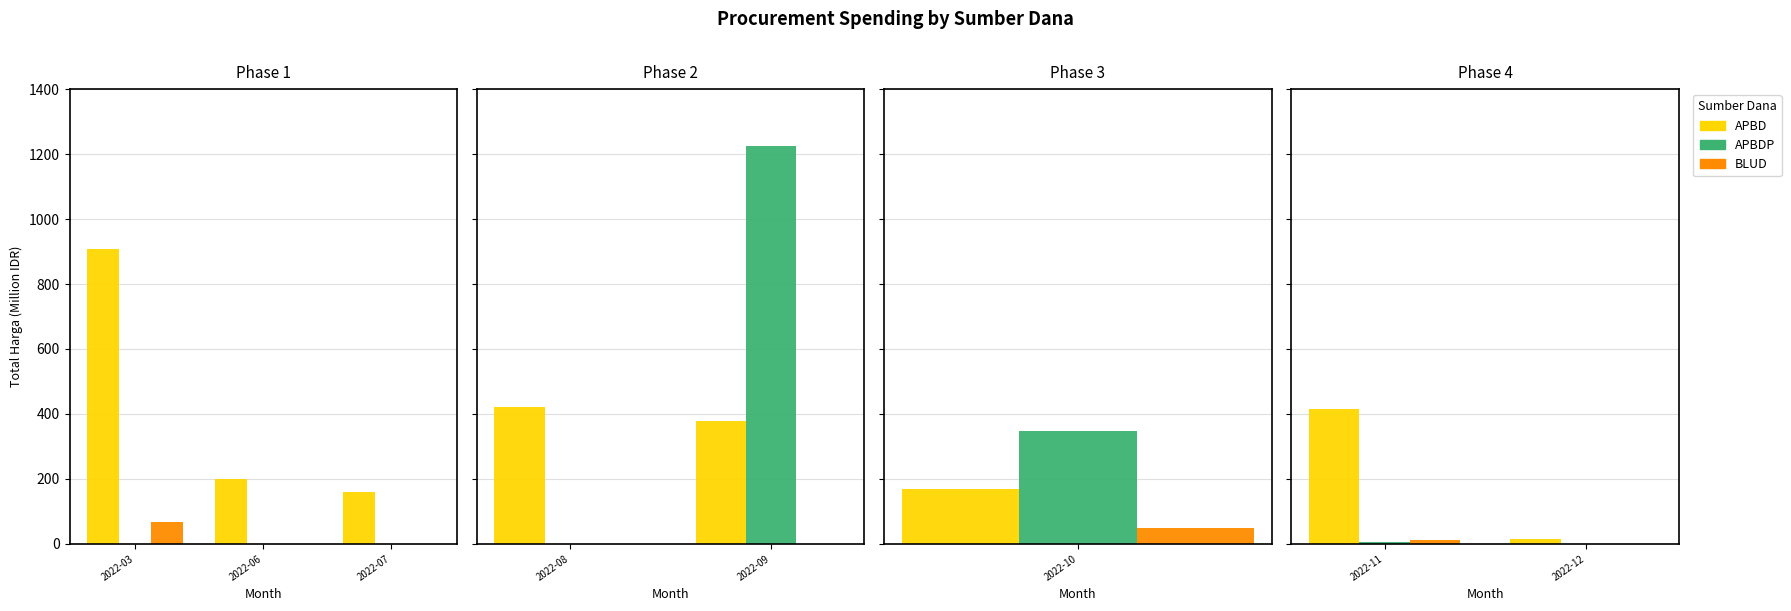

Between 2022-11 and 2022-12, which is larger?

2022-11